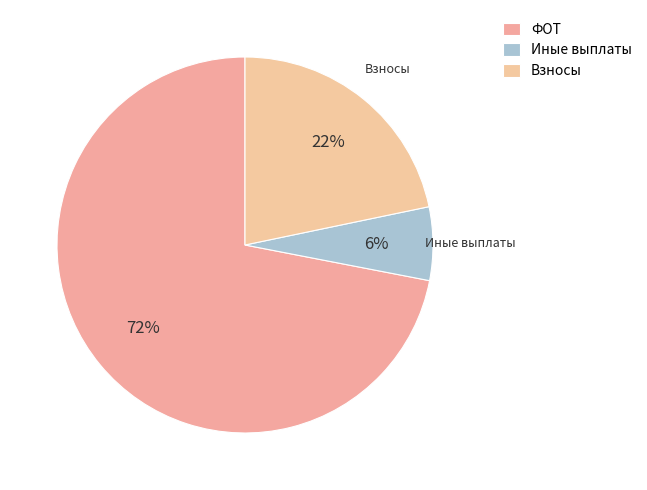

How many slices are in this pie chart?

3